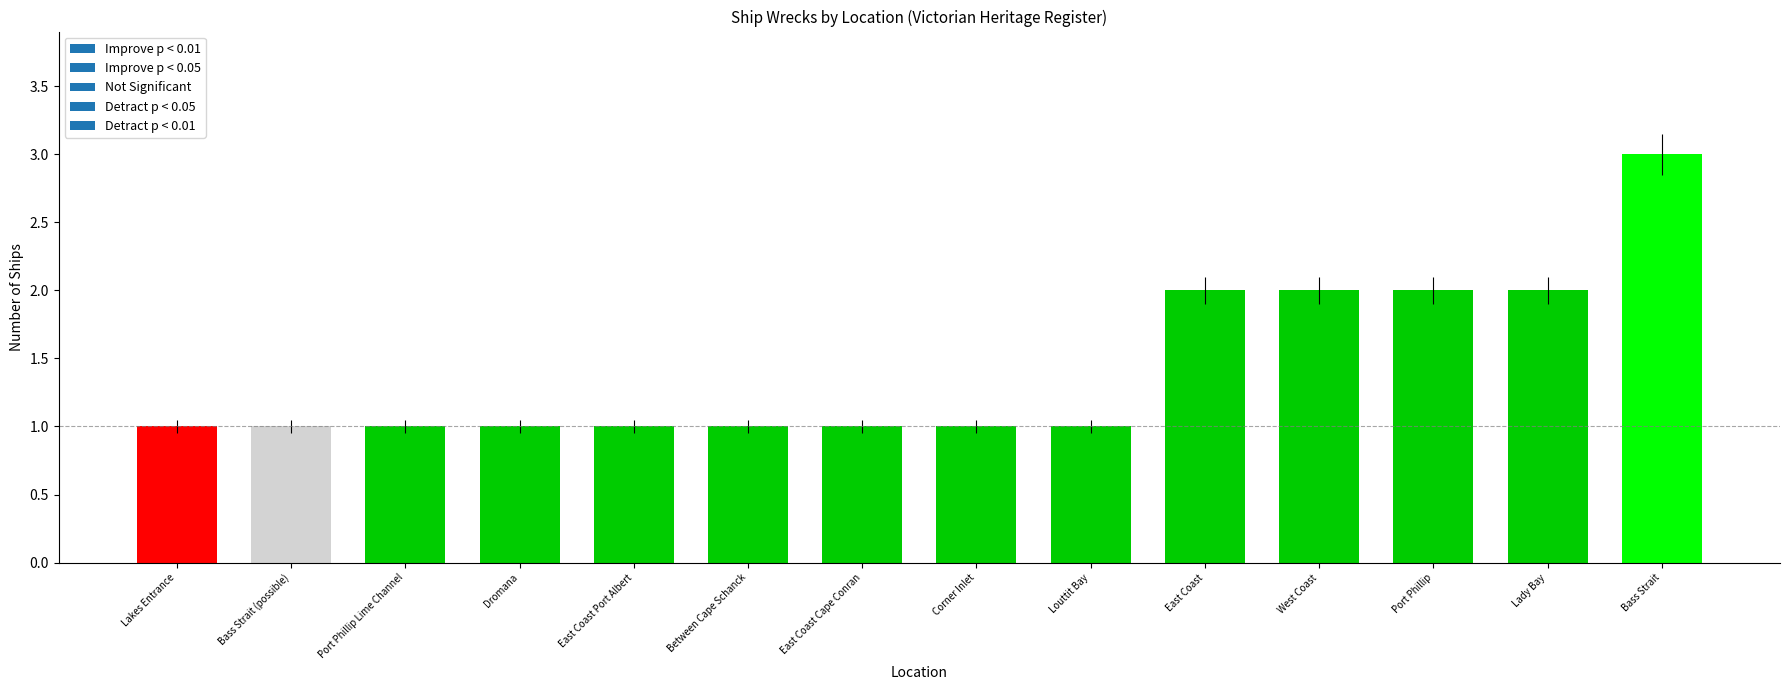

The value at Lady Bay is 2. True or false?

True